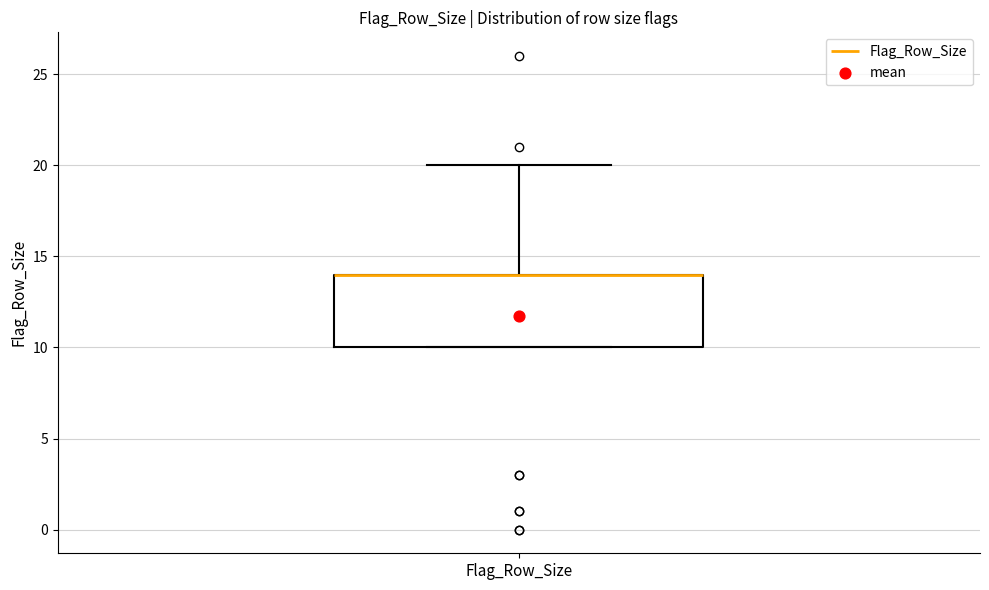

Where is the upper edge of the box for Flag_Row_Size on the y-axis? The values are not printed on the chart, so give them approximately, as read against the axis.

14